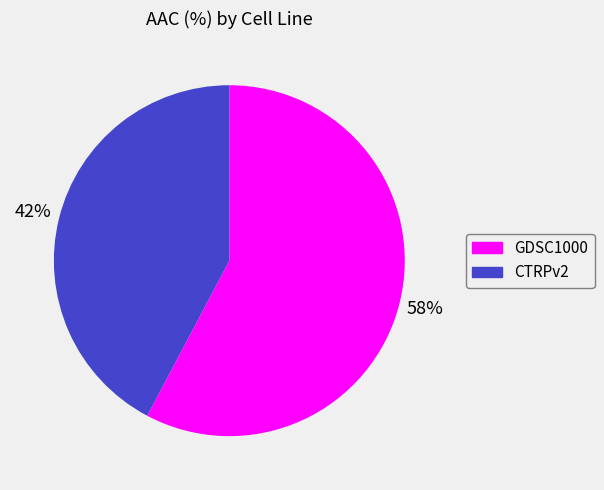

Is GDSC1000 the majority of the pie?

Yes